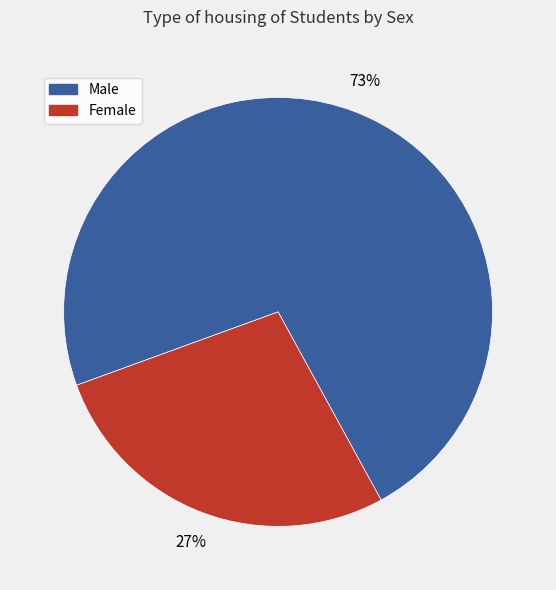

To the nearest percent, what is the combined percentage of Male and Female?

100%